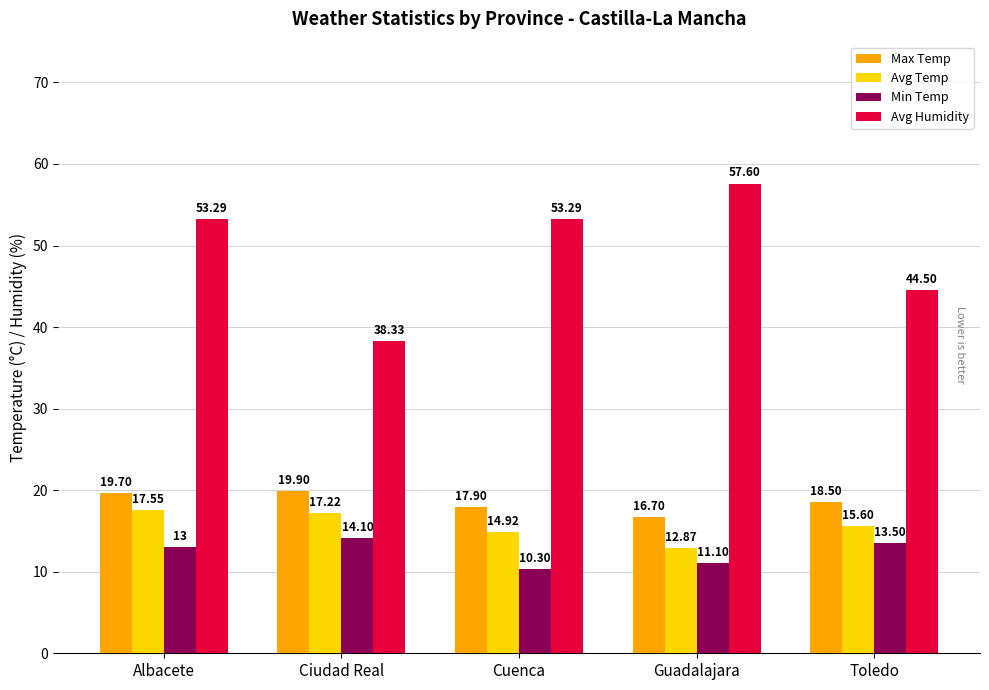

Rank the series by their maximum value, from lowest to highest.

Min Temp, Avg Temp, Max Temp, Avg Humidity